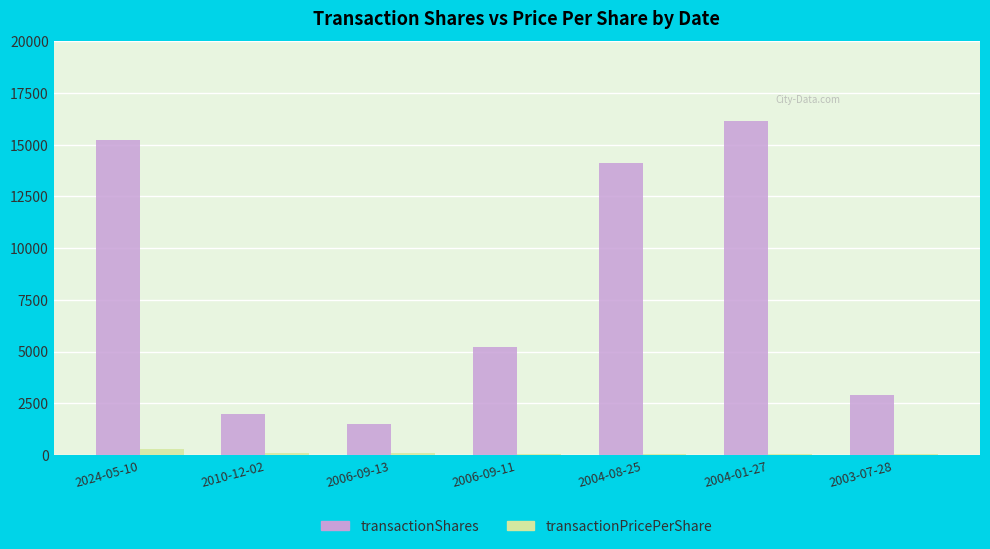

Which series changed the most between 2024-05-10 and 2010-12-02?

transactionShares